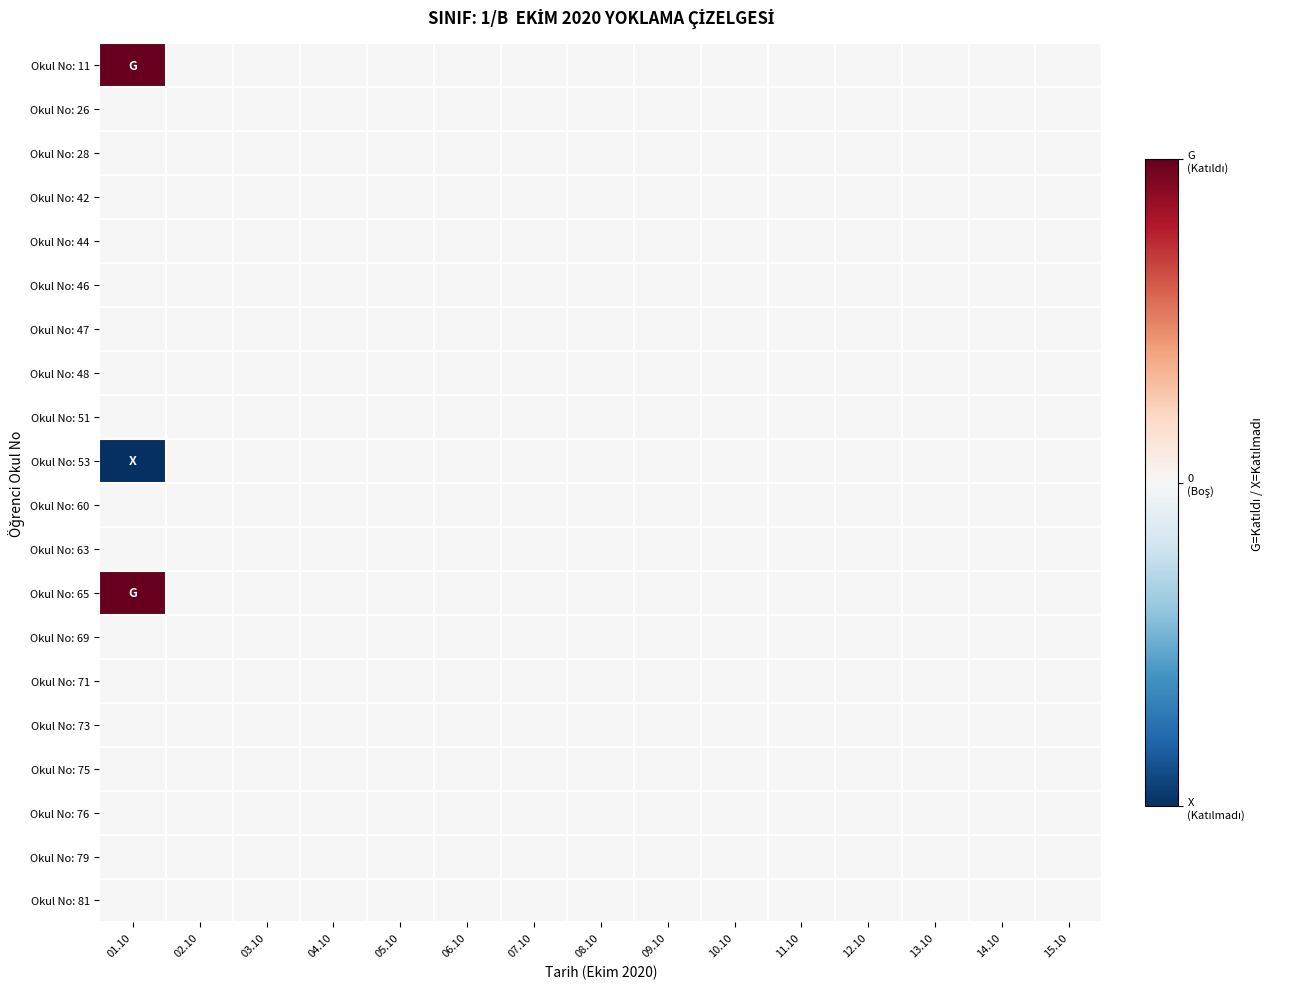

Which series has the widest spread of values?

Okul No: 11